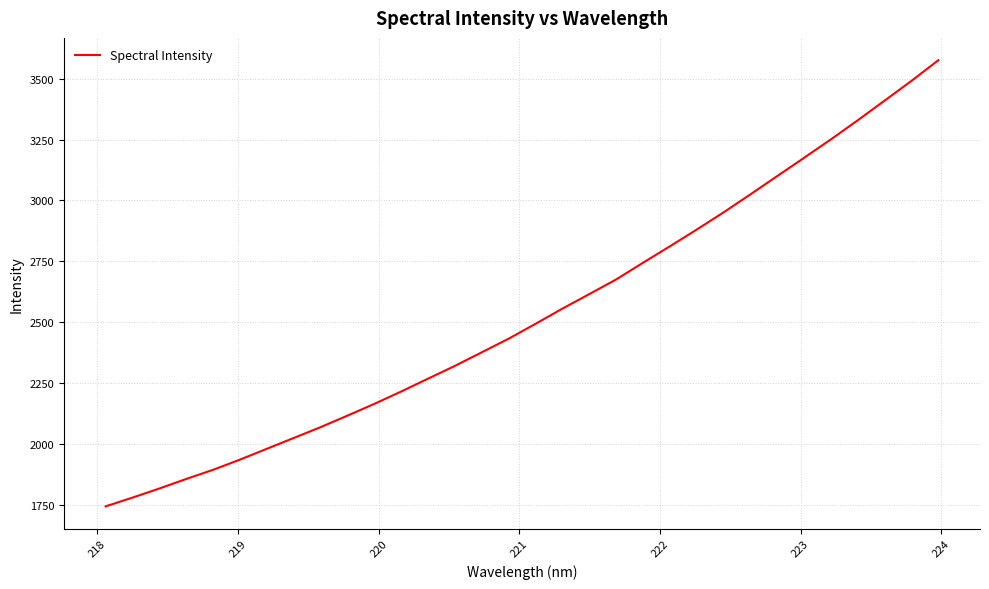

What is the difference between the maximum and minimum values?

1830.4